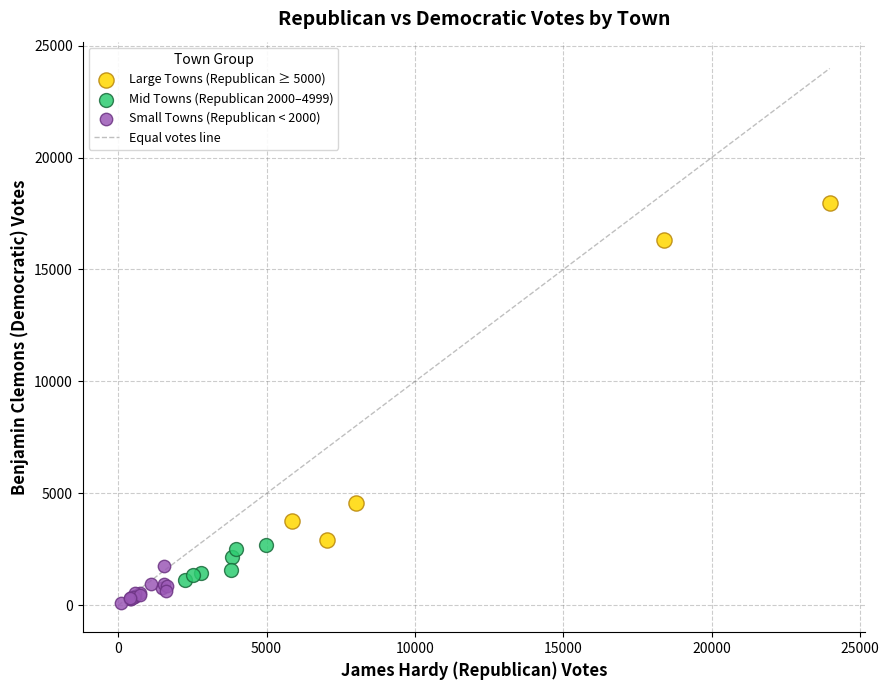

Which series has the largest Y range (max minus min)?

Large Towns (Republican ≥ 5000)